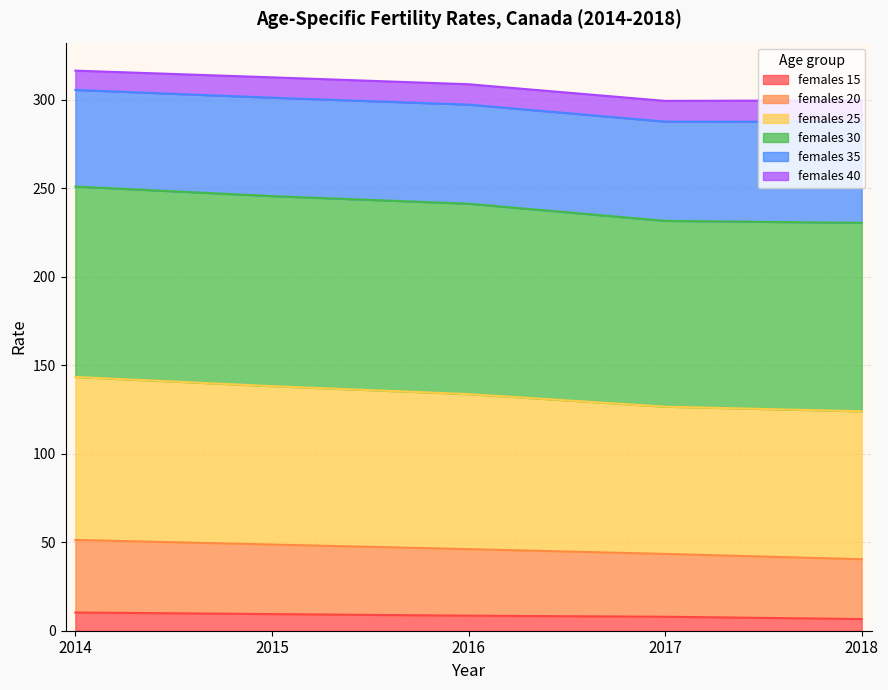

List the labels in order of females 15 value, largest first.

2014, 2015, 2016, 2017, 2018